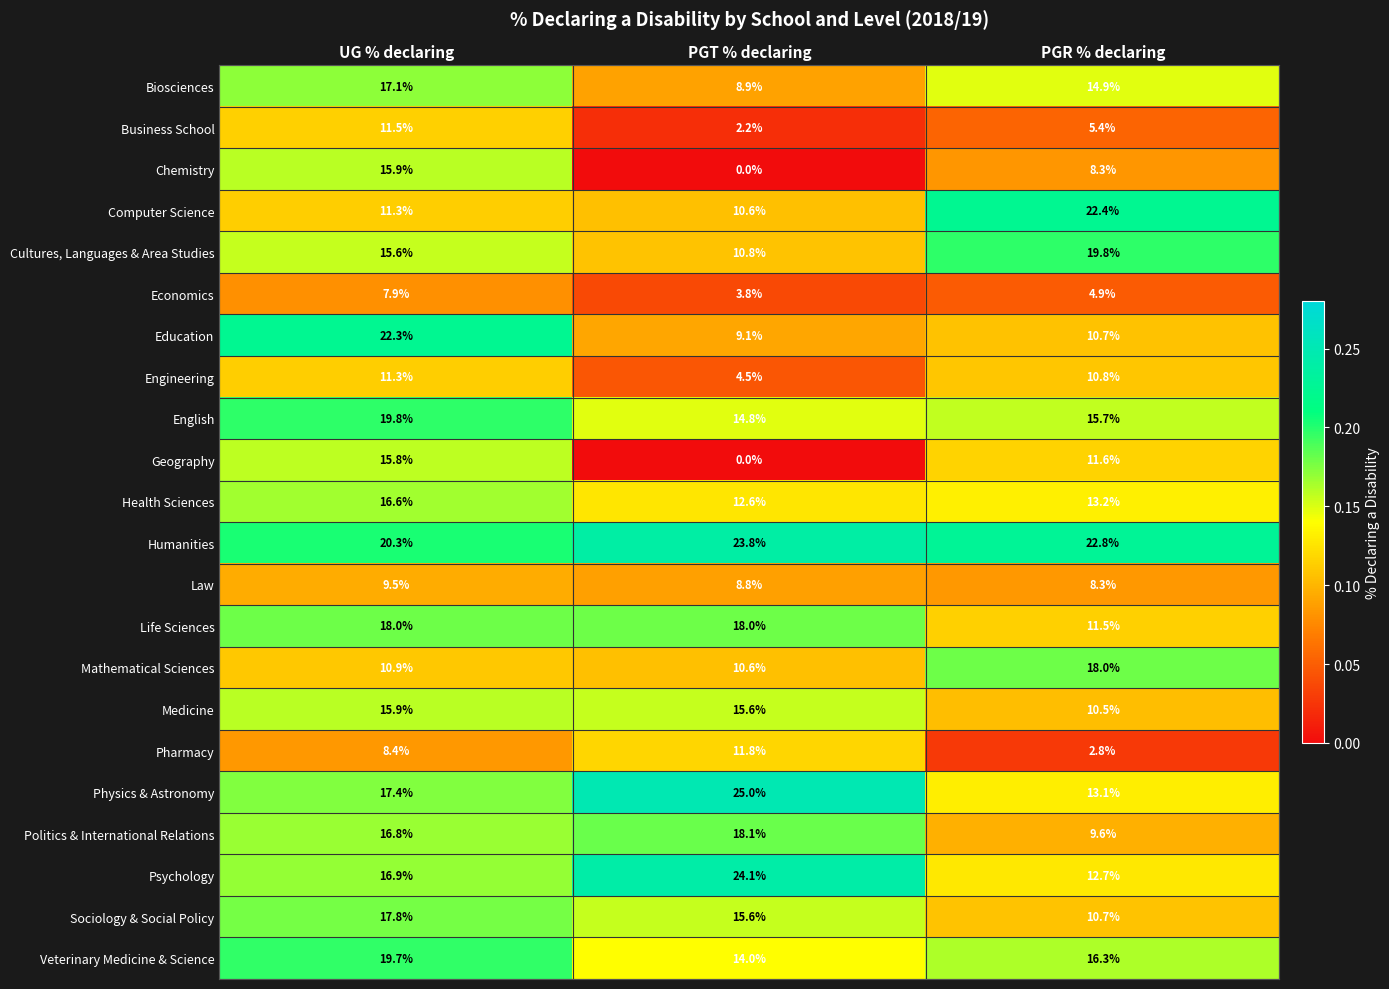

How many data points does each series have?

3